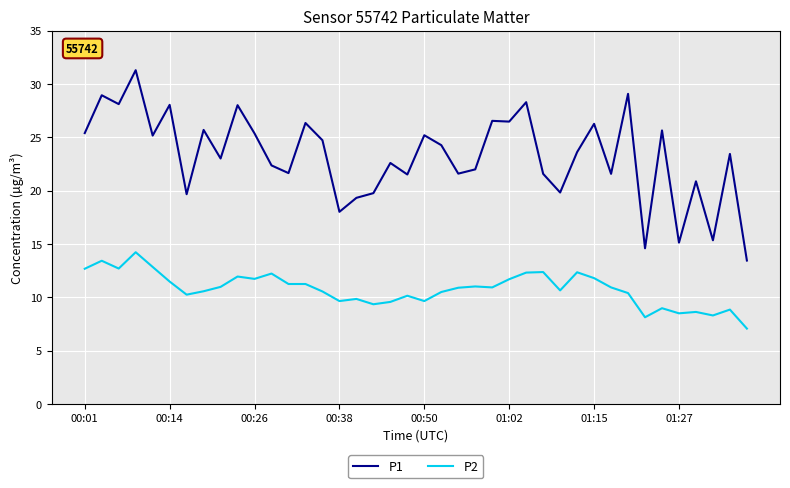

What is the maximum value shown in the chart?

31.3